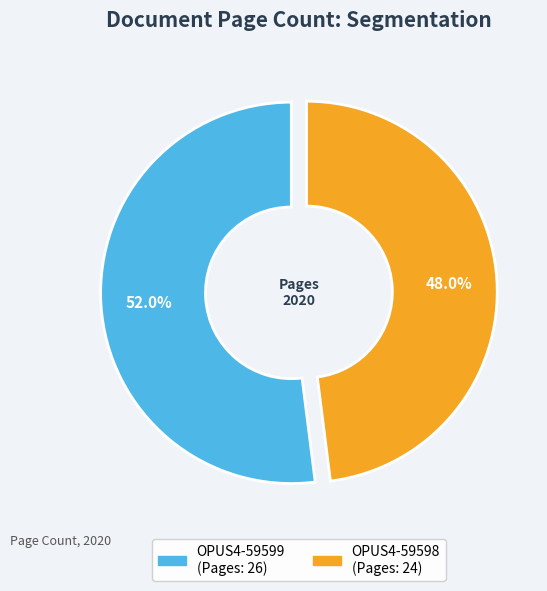

To the nearest percent, what is the difference between the largest and smallest slice percentages?

4%